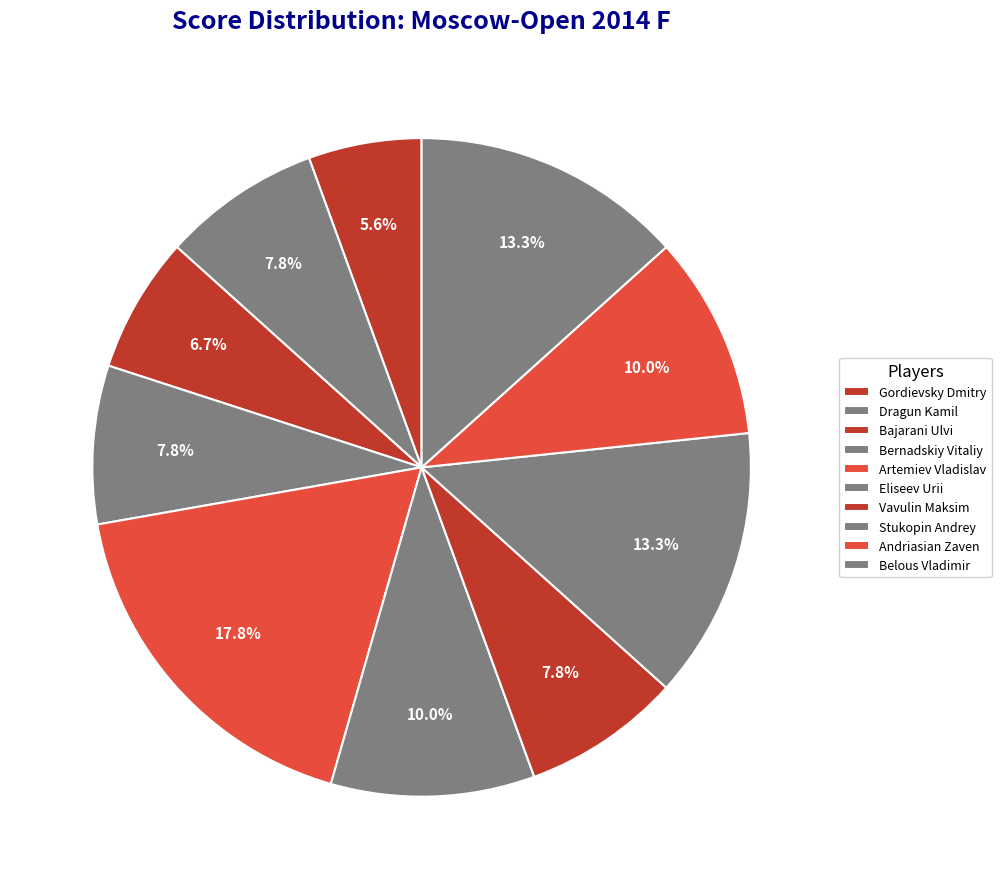

Between Stukopin Andrey and Bernadskiy Vitaliy, which is larger?

Stukopin Andrey